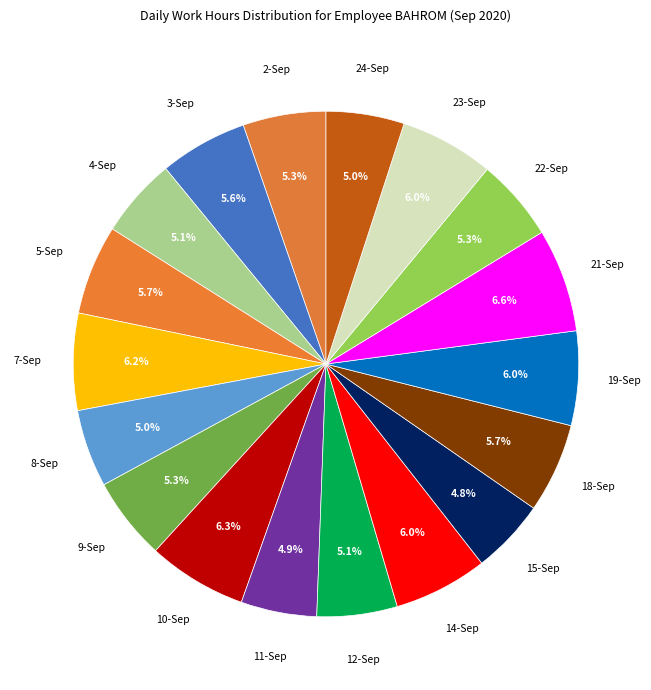

How many segments does this pie chart have?

18